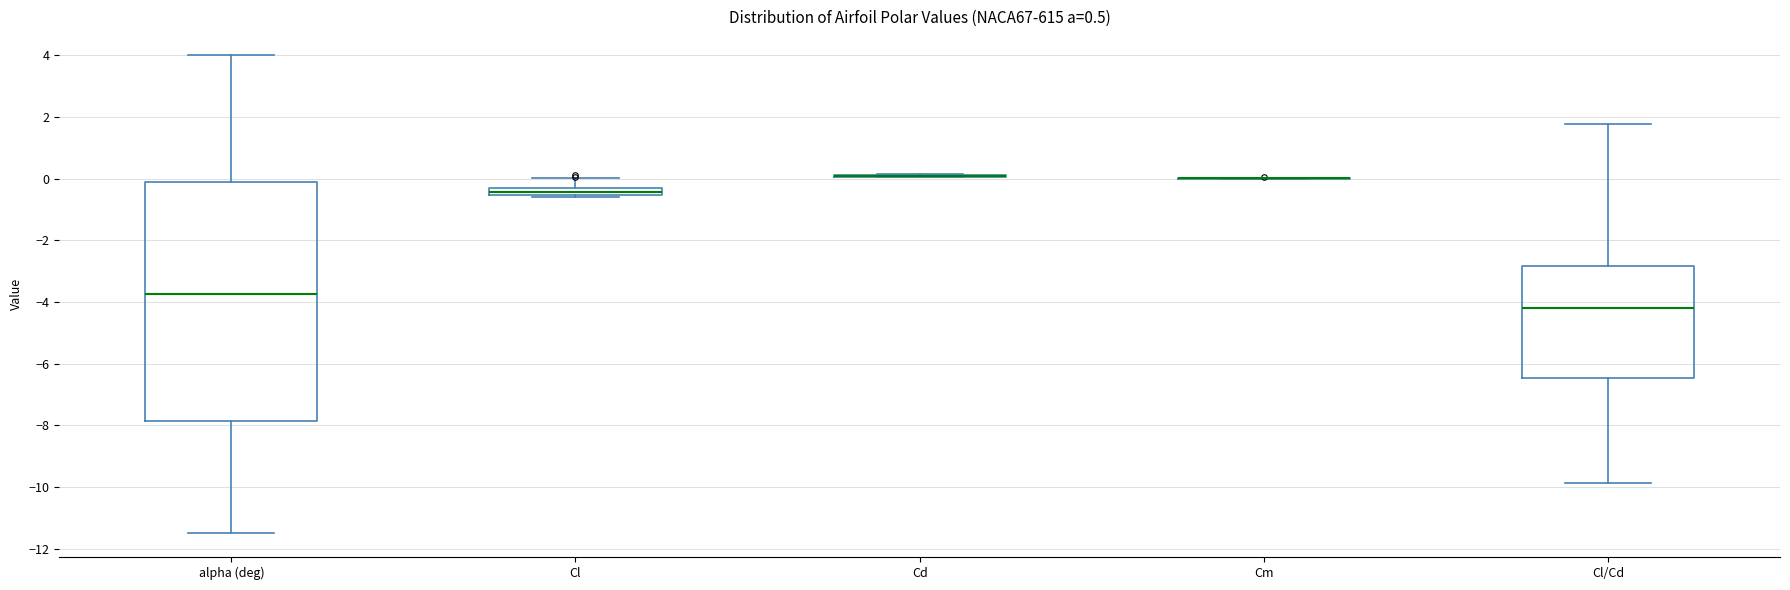

Comparing the boxes themselves (not the whiskers), which one is the tallest?

alpha (deg)